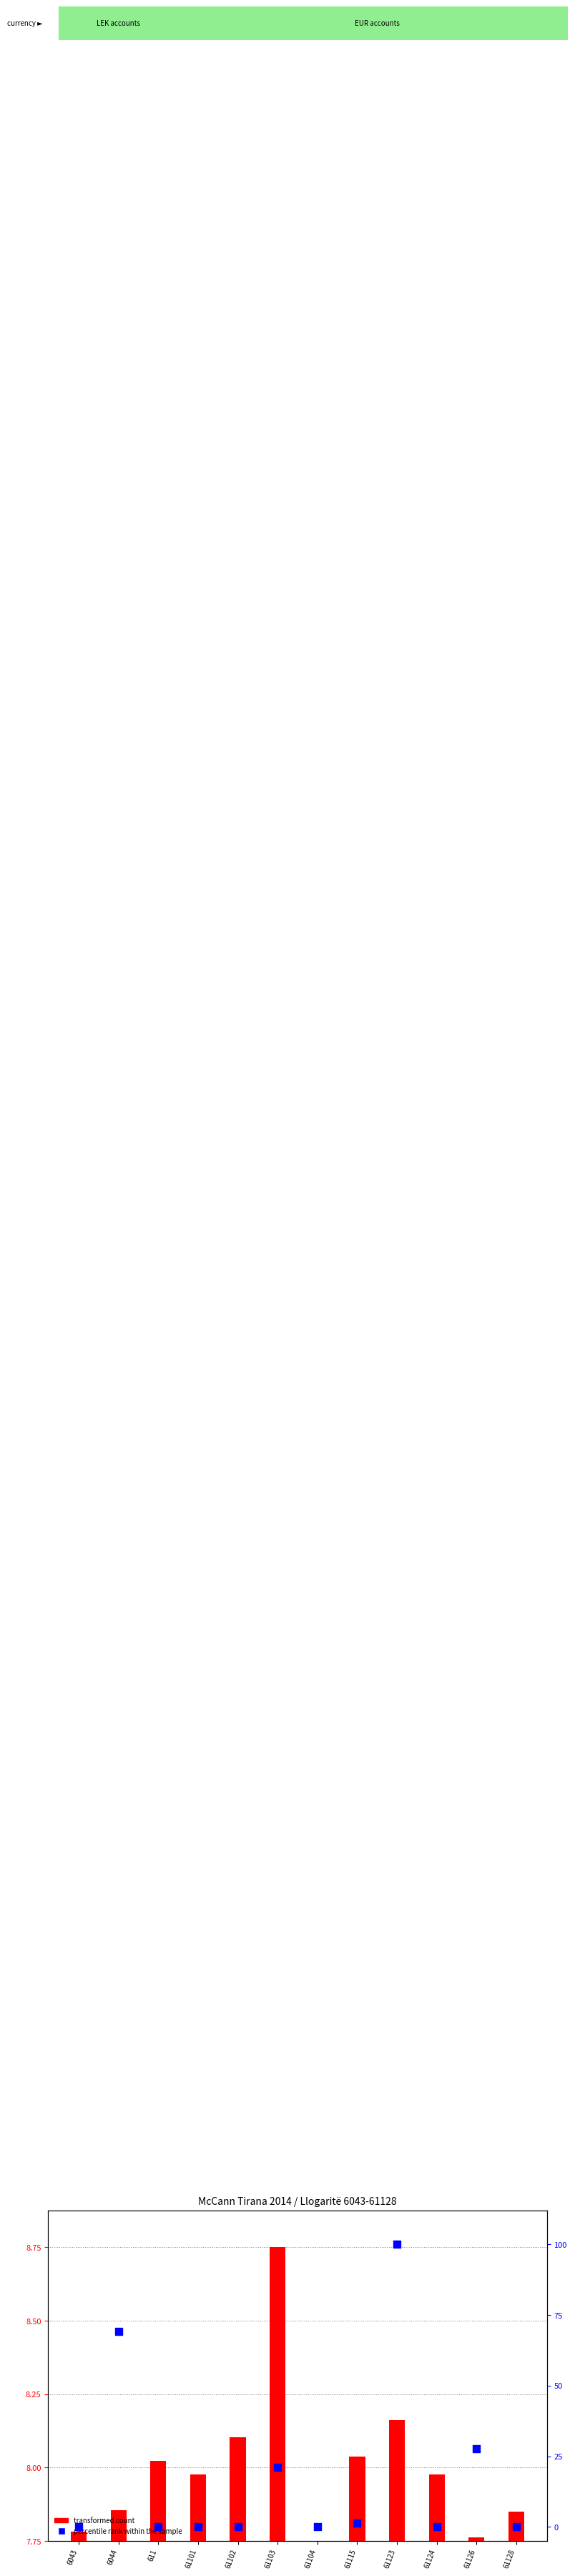

Which series contains the highest Y value?

percentile rank within the sample